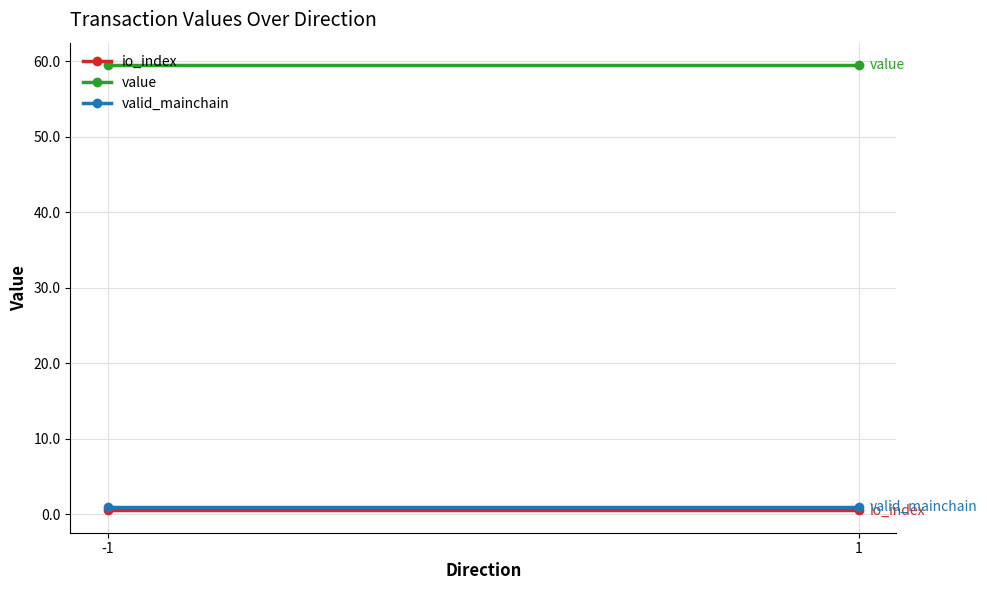

Between -1 and 1, which is larger?

-1